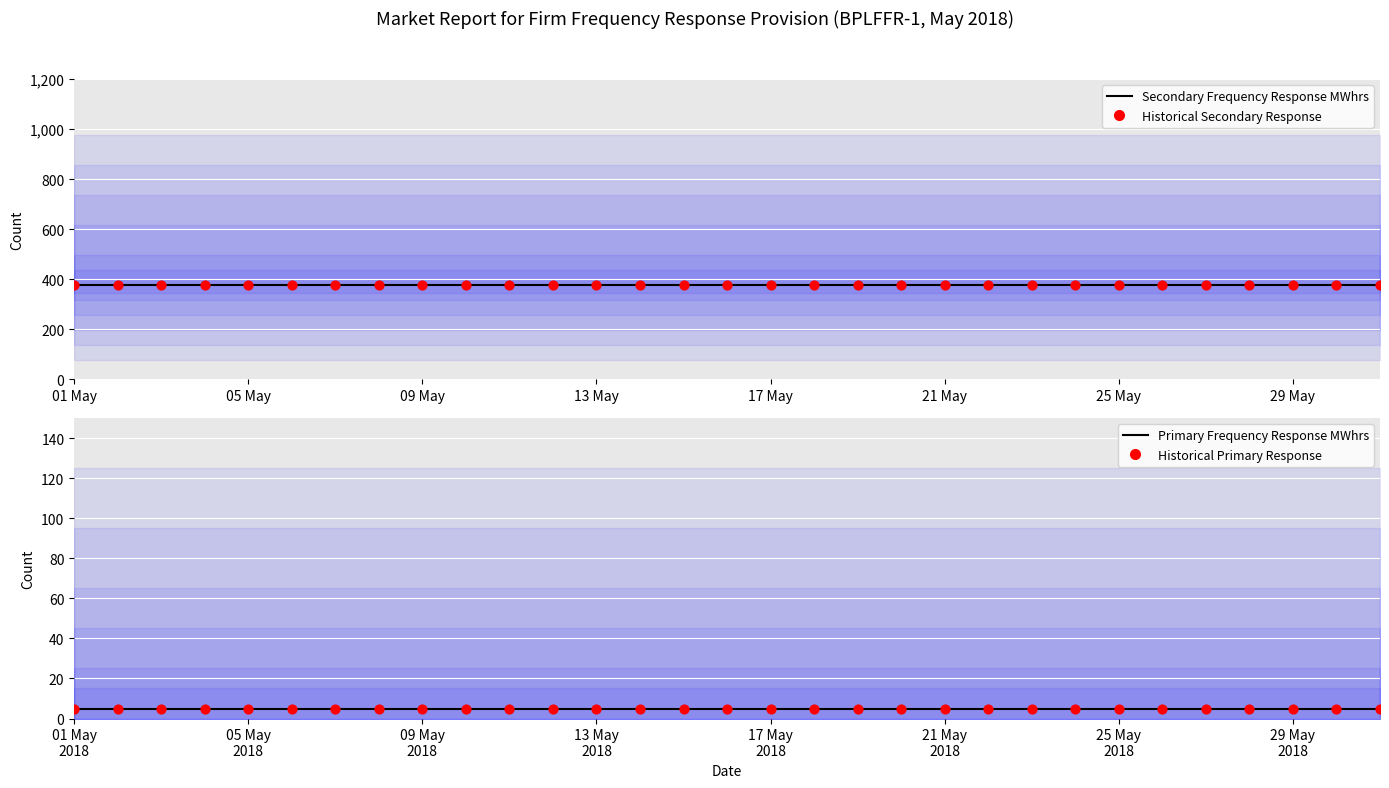

Is the value of Primary Frequency Response MWhrs at 21 May greater than the value of Historical Primary Response at 17?

No